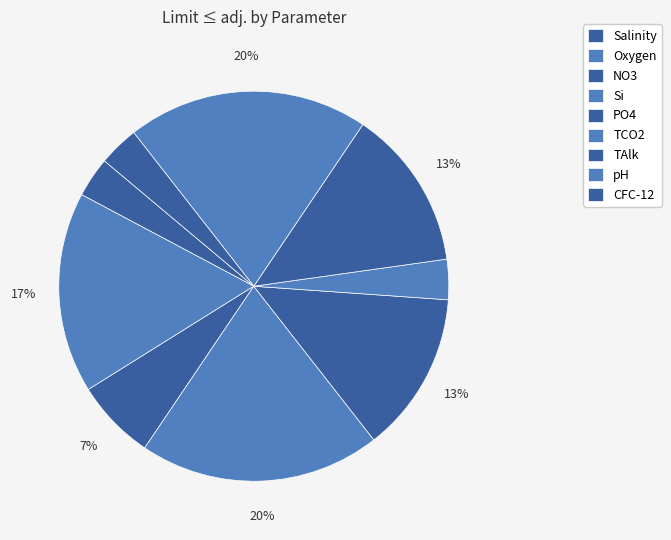

Which has a higher value, CFC-12 or Oxygen?

Oxygen